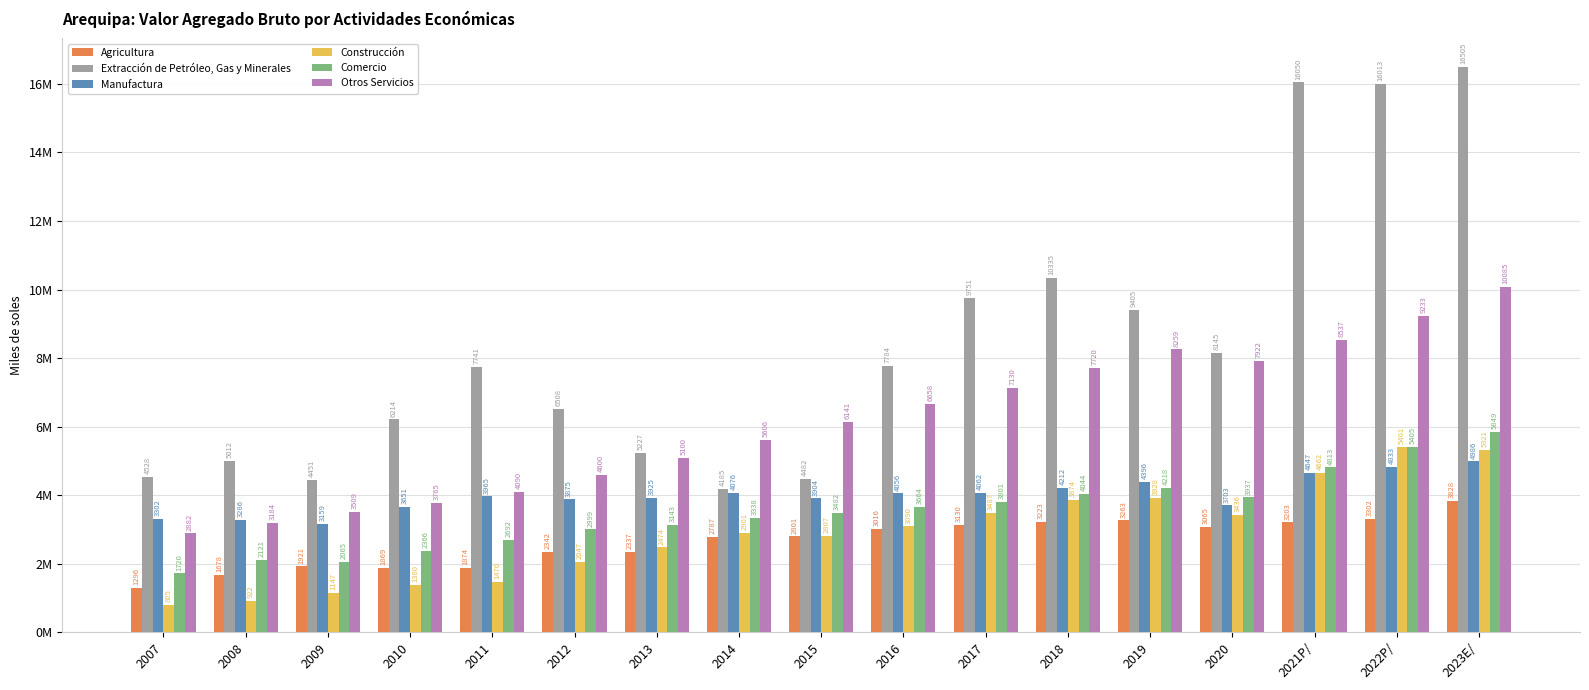

Reading left to right, list all the values displayed in this chart.

Agricultura: 2007=1296368	2008=1678275	2009=1921248	2010=1869481	2011=1874333	2012=2341525	2013=2337268	2014=2786934	2015=2800790	2016=3015500	2017=3130401	2018=3223287	2019=3262815	2020=3065325	2021P/=3203349	2022P/=3301760	2023E/=3828262
Extracción de Petróleo, Gas y Minerales: 2007=4528459	2008=5012009	2009=4450661	2010=6213555	2011=7740508	2012=6508249	2013=5227266	2014=4184603	2015=4481739	2016=7784274	2017=9750786	2018=10334701	2019=9404546	2020=8145193	2021P/=16049586	2022P/=16012676	2023E/=16504541
Manufactura: 2007=3302350	2008=3286032	2009=3158505	2010=3650811	2011=3965276	2012=3874605	2013=3924605	2014=4075892	2015=3903739	2016=4055957	2017=4061673	2018=4212185	2019=4395826	2020=3703104	2021P/=4646905	2022P/=4833464	2023E/=4986386
Construcción: 2007=805138	2008=922394	2009=1147000	2010=1379632	2011=1469961	2012=2047292	2013=2473819	2014=2901140	2015=2806529	2016=3089553	2017=3486897	2018=3873761	2019=3927875	2020=3436045	2021P/=4661706	2022P/=5400719	2023E/=5321139
Comercio: 2007=1720214	2008=2121016	2009=2064823	2010=2365642	2011=2691519	2012=2998926	2013=3142791	2014=3338433	2015=3481548	2016=3664480	2017=3801469	2018=4044172	2019=4217806	2020=3937122	2021P/=4813335	2022P/=5405021	2023E/=5848591
Otros Servicios: 2007=2882244	2008=3184081	2009=3509013	2010=3765180	2011=4090007	2012=4599734	2013=5099826	2014=5605976	2015=6141194	2016=6658303	2017=7130058	2018=7719596	2019=8258586	2020=7921986	2021P/=8536565	2022P/=9233211	2023E/=10084928